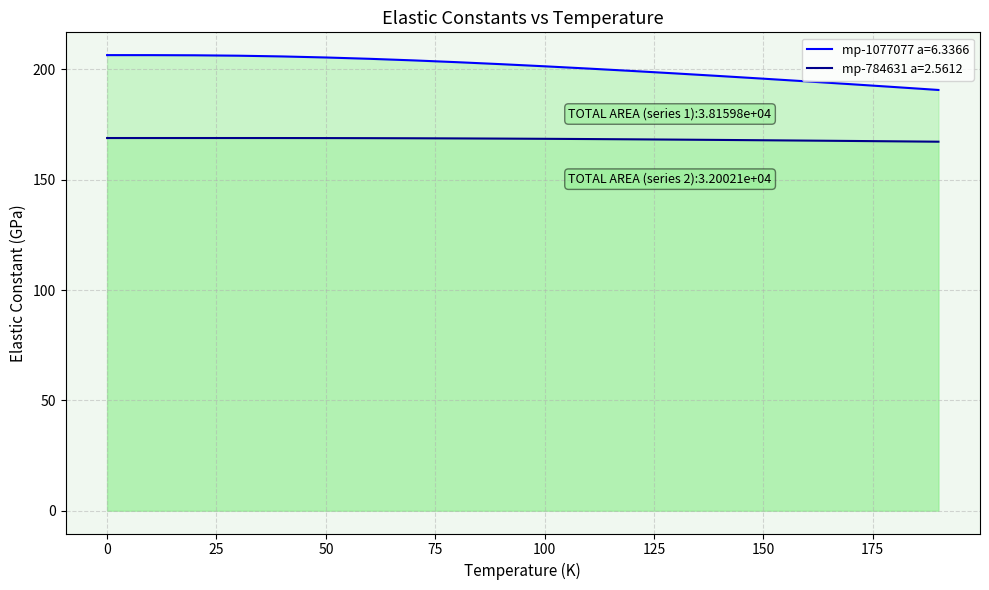

What is the value of the mp-1077077 a=6.3366 point at the 1st from the left?

206.5